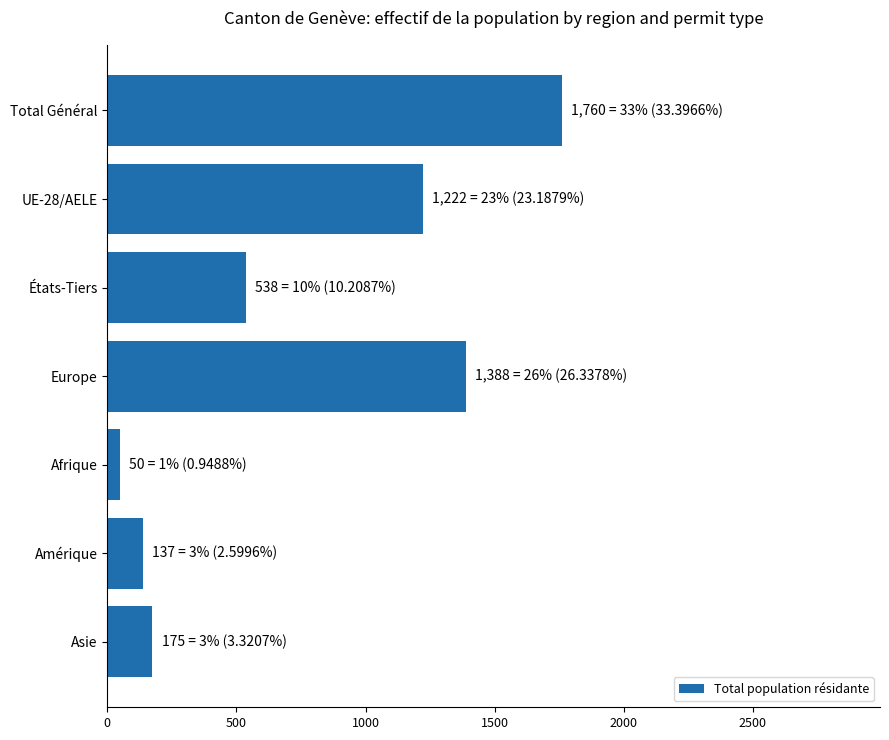

What is the difference between the second highest and minimum values?

1338